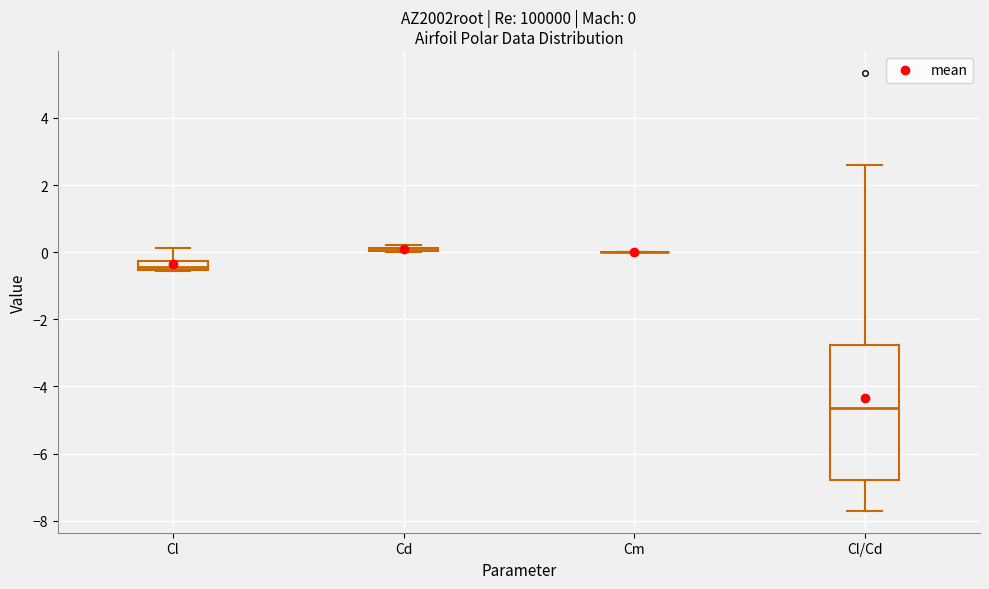

Comparing the boxes themselves (not the whiskers), which one is the tallest?

Cl/Cd